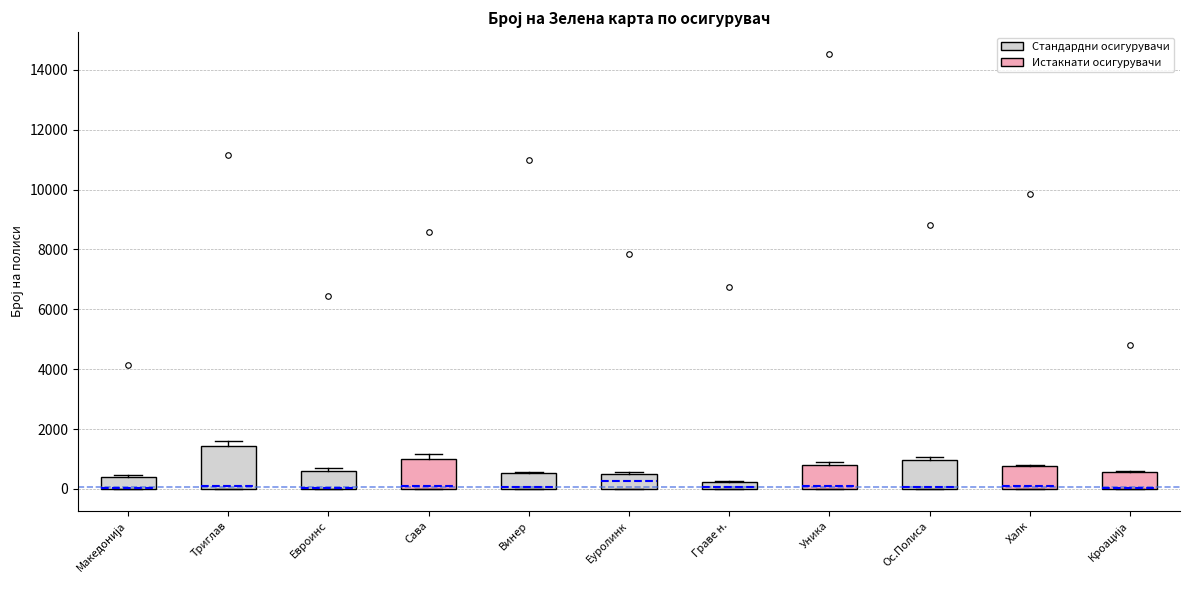

Which box is the tallest, from its lower edge to its upper edge?

Триглав